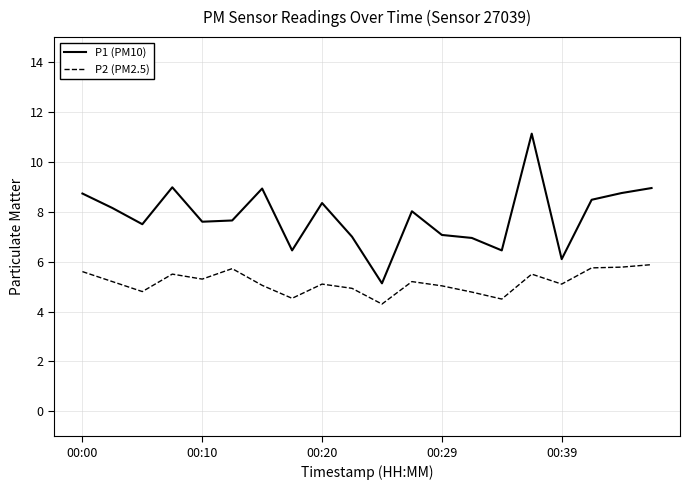

What are all the series names shown in the legend?

P1 (PM10), P2 (PM2.5)